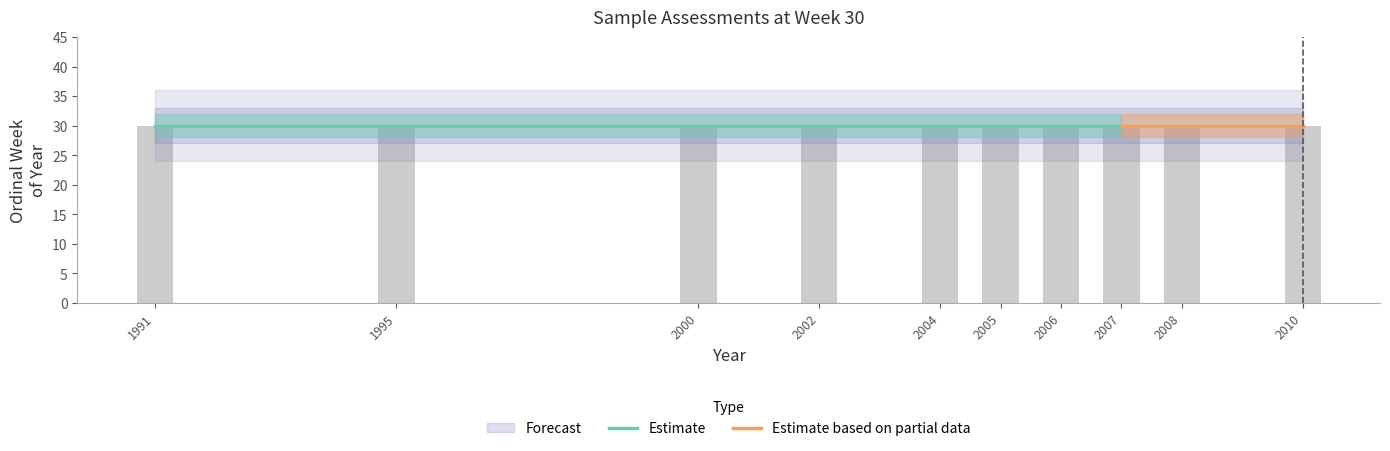

The value at 2006 is 766. True or false?

False